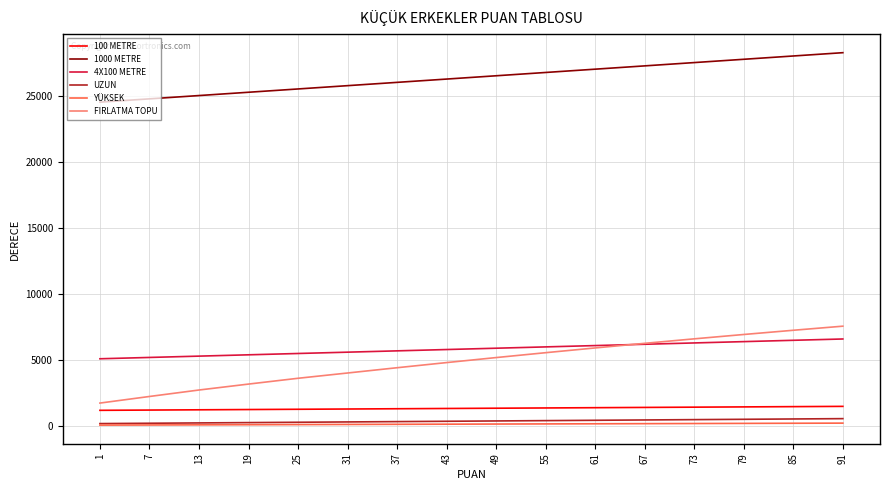

Between 1 and 85, which series saw the biggest shift?

FIRLATMA TOPU